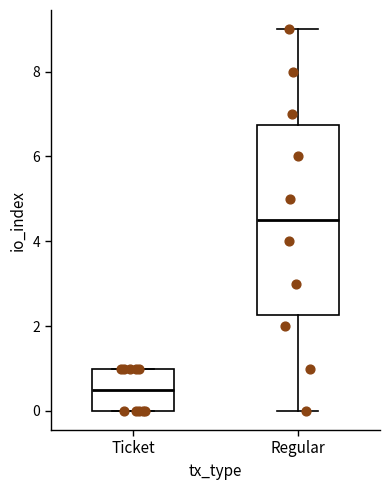

Which box's median line is the lowest?

Ticket